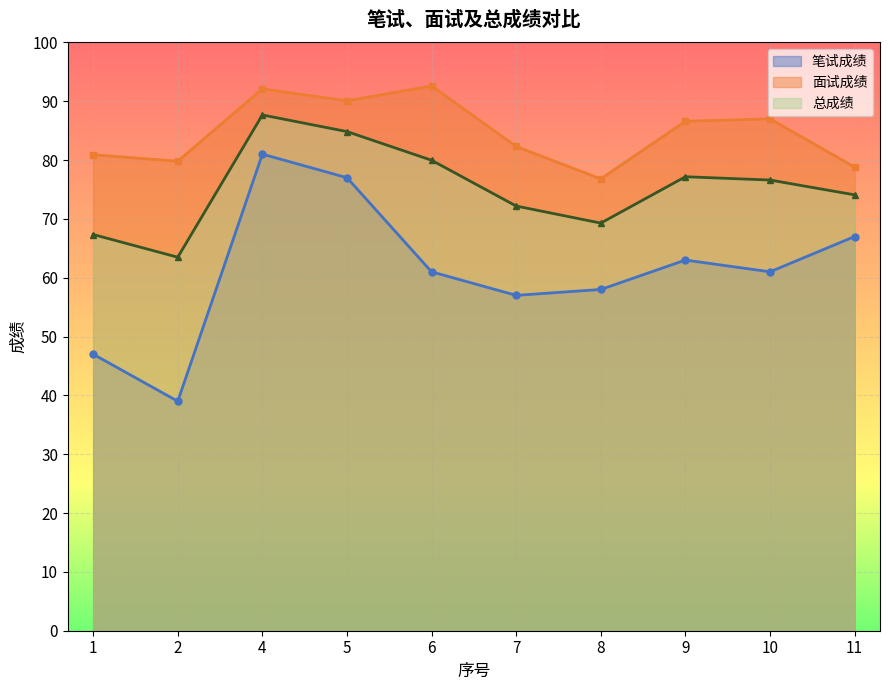

At which category does 笔试成绩 reach its first local valley?

2